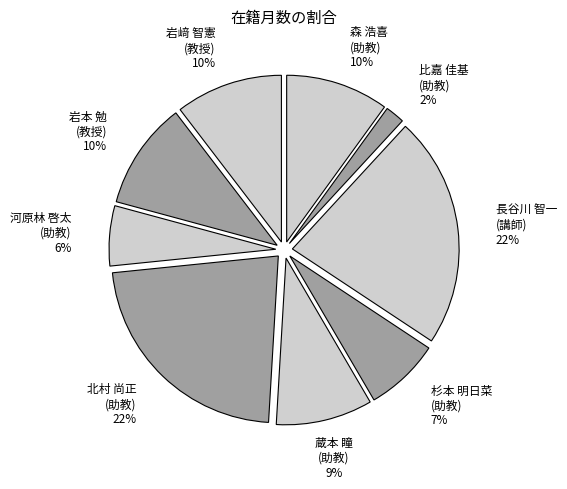

Is there any slice that represents more than half of the pie?

No